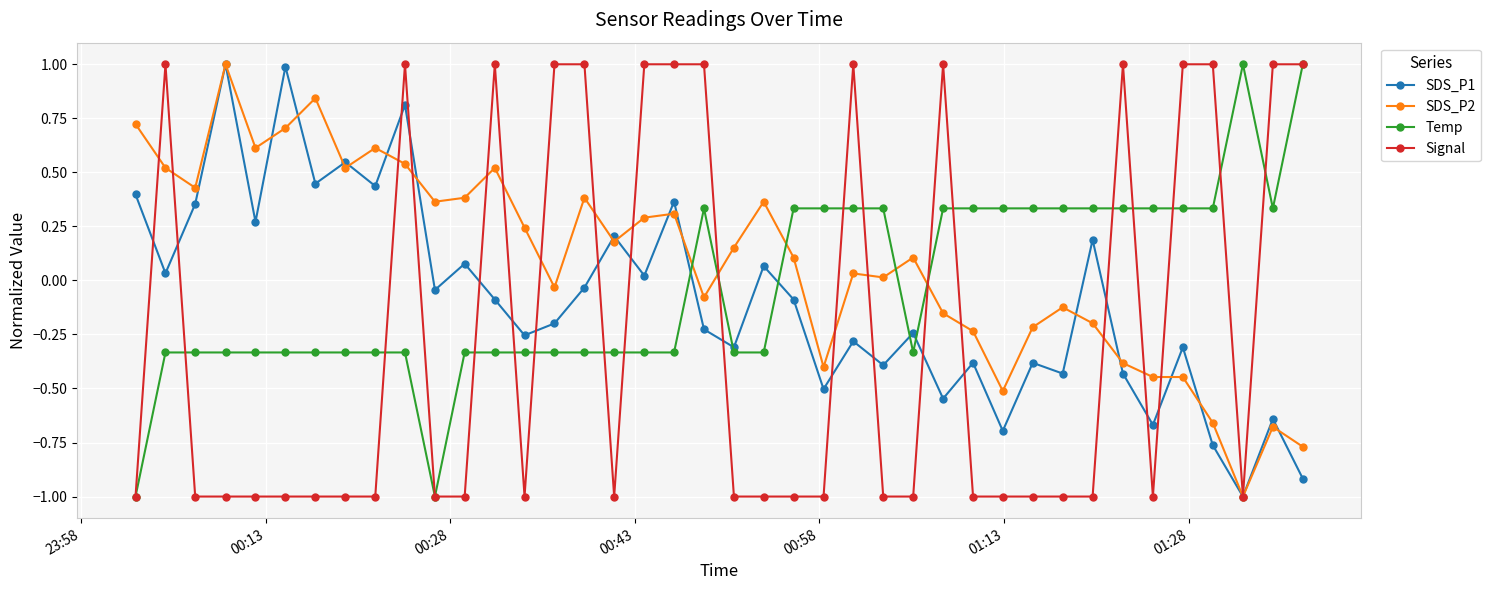

Rank the series by their average value, from highest to lowest.

SDS_P2, Temp, SDS_P1, Signal